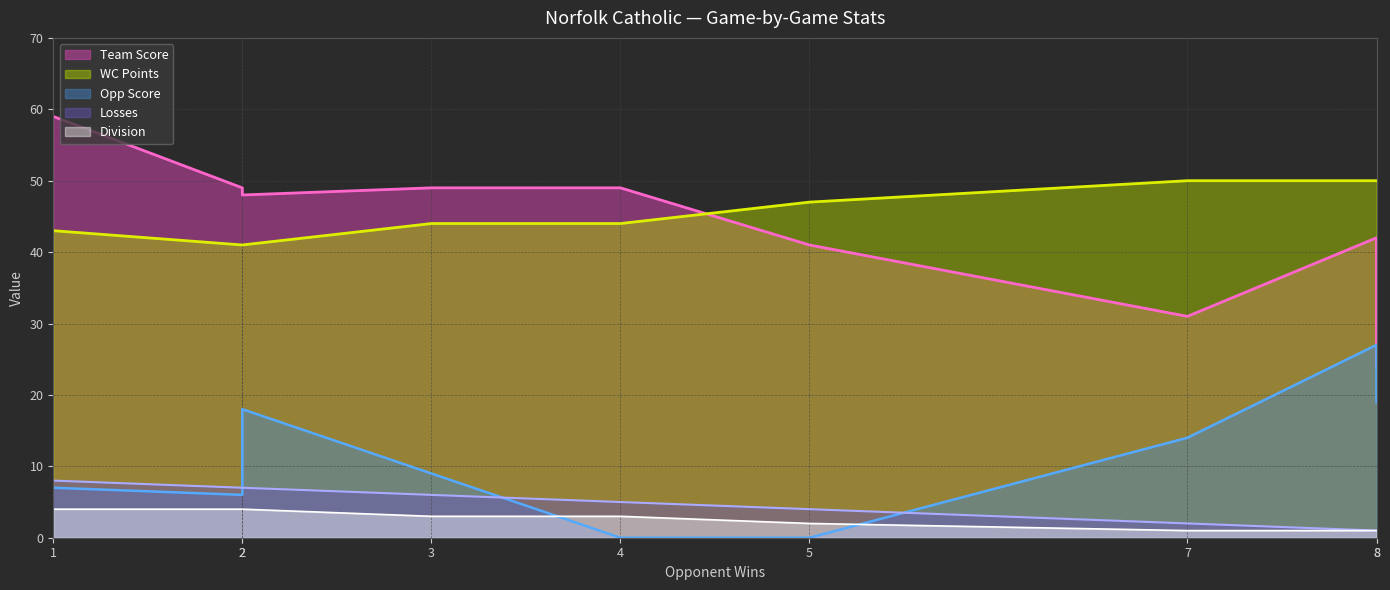

Between 5 and 1, which is larger?

1